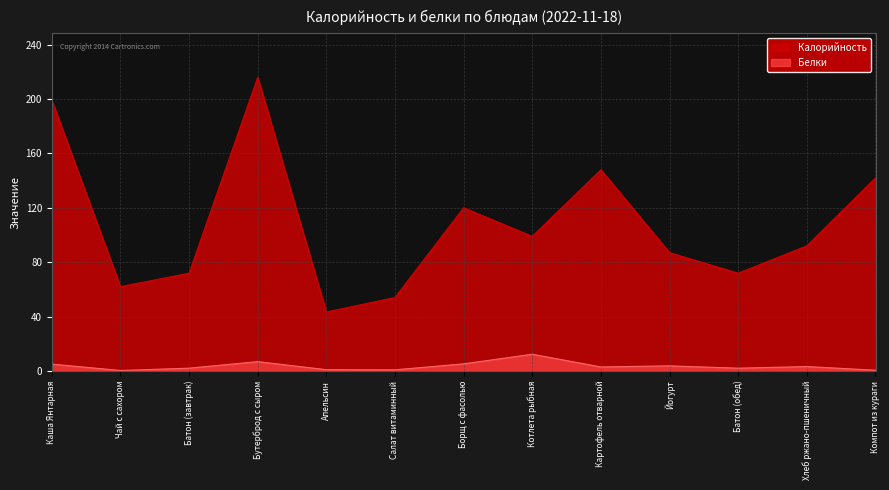

What is the smallest value displayed?

0.3